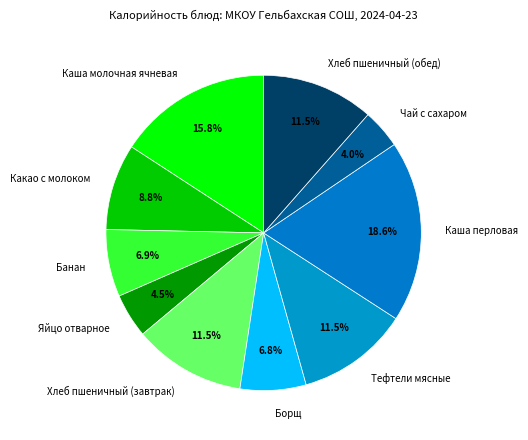

How many slices are in this pie chart?

10